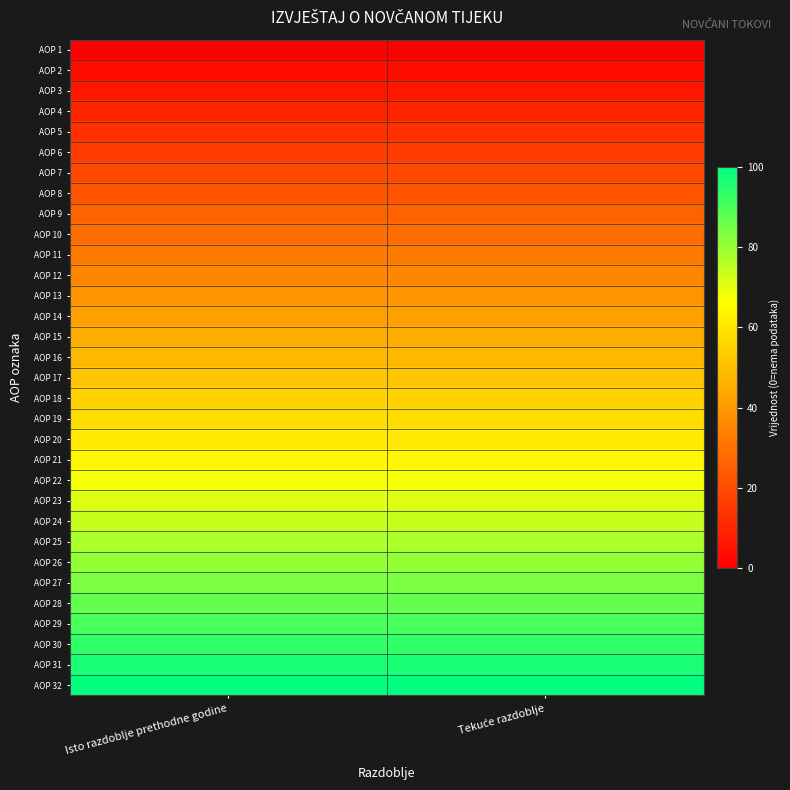

Which has a higher value, Isto razdoblje prethodne godine or Tekuće razdoblje?

Isto razdoblje prethodne godine